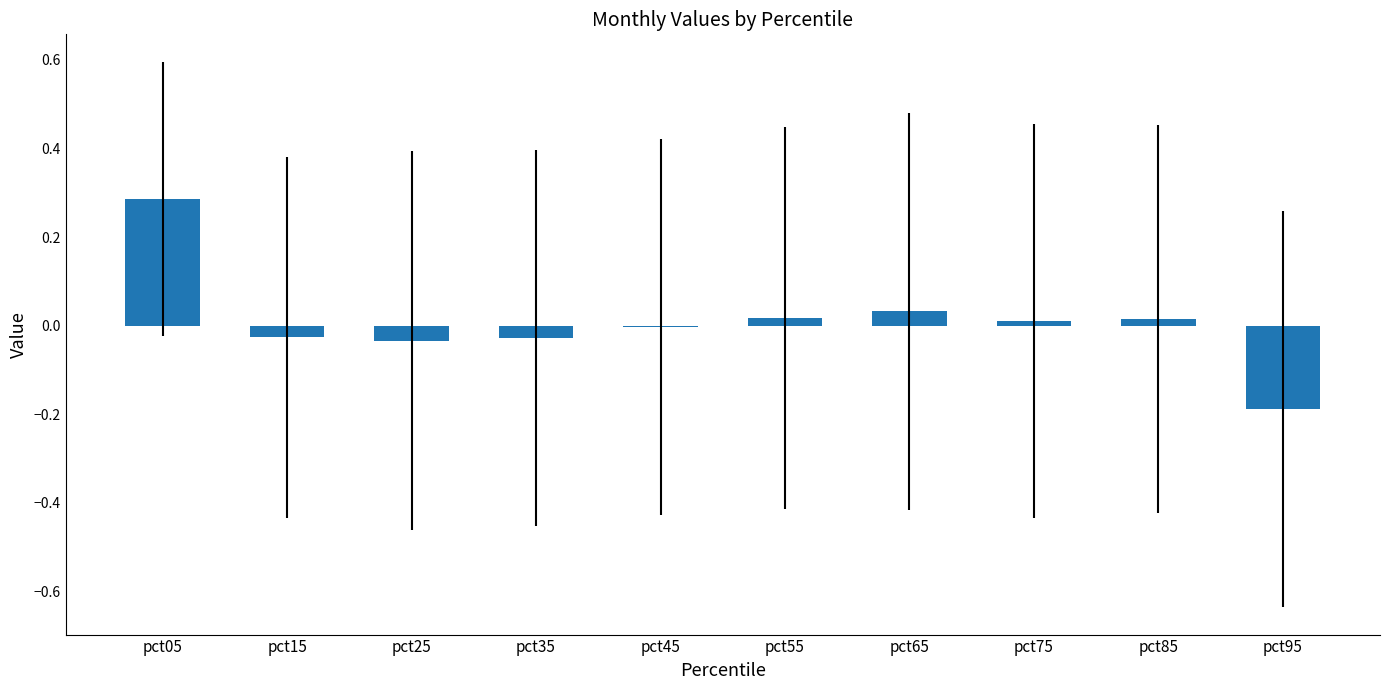

Between pct35 and pct95, which is larger?

pct35